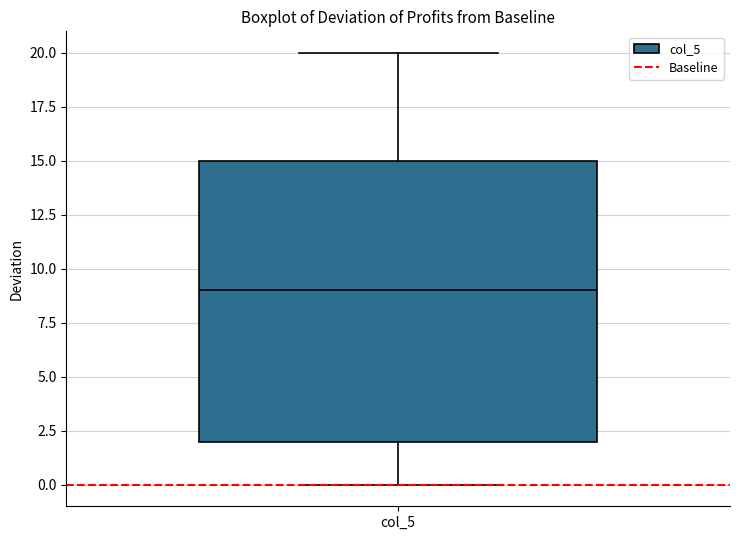

Read this box plot against the y-axis: the position of the median line, the range covered by the box, and the ends of both whiskers. The values are not printed on the chart, so give them approximately, as read against the axis.

median 9, box 2 to 15, whiskers 0 to 20